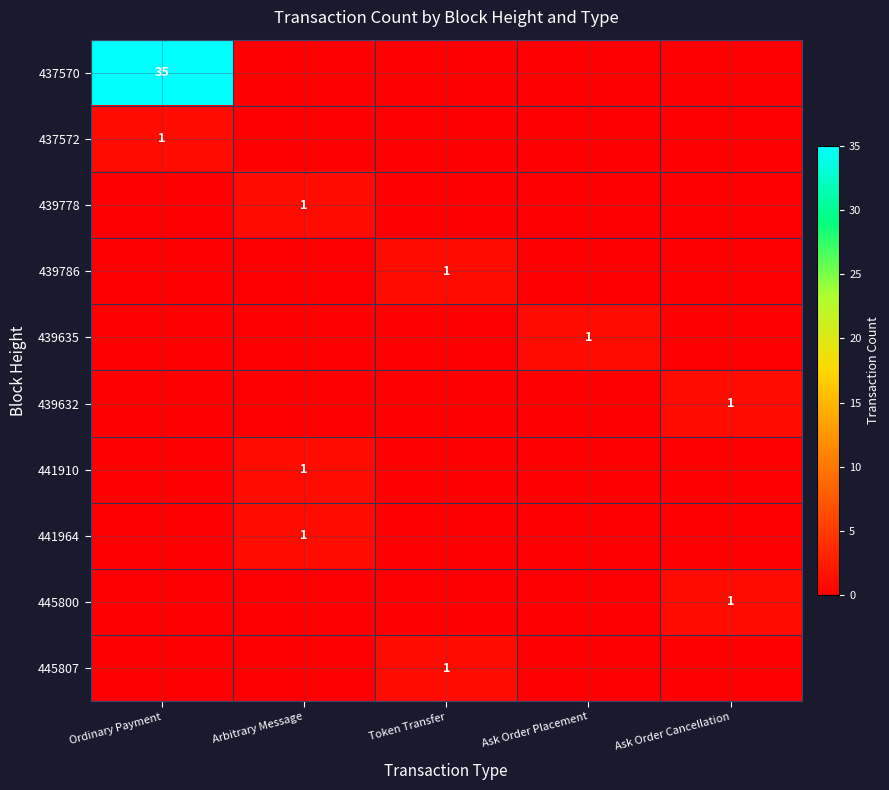

How many categories are shown in the chart?

5